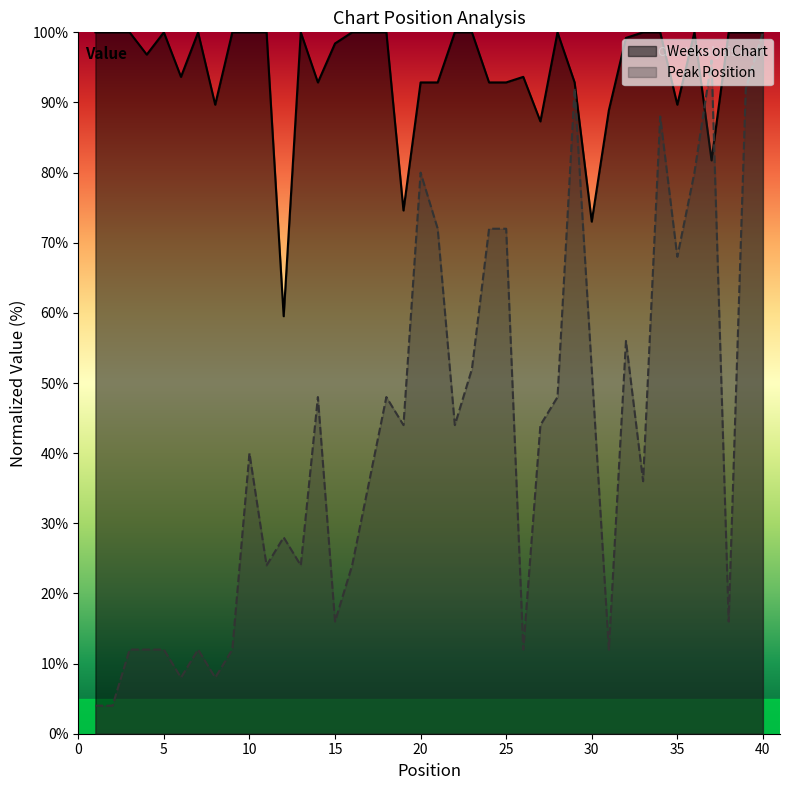

Rank the series at 10 from lowest to highest value.

Peak Position, Weeks on Chart